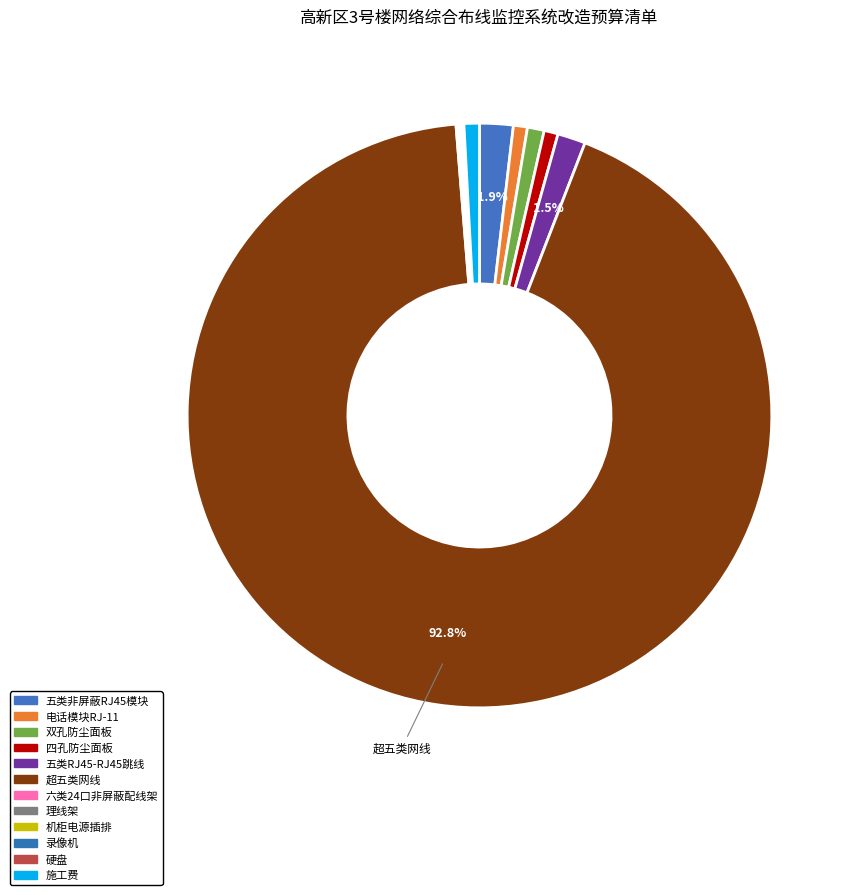

What percentage is the 双孔防尘面板 slice, to the nearest percent?

1%